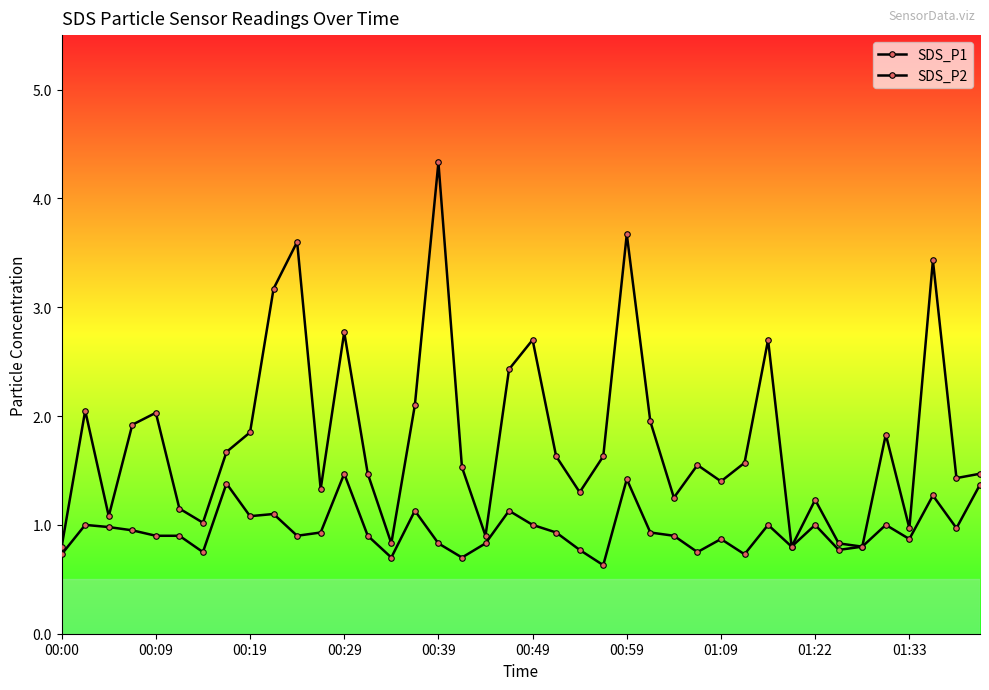

What is the value of the SDS_P2 point at the 38th from the left?

1.3